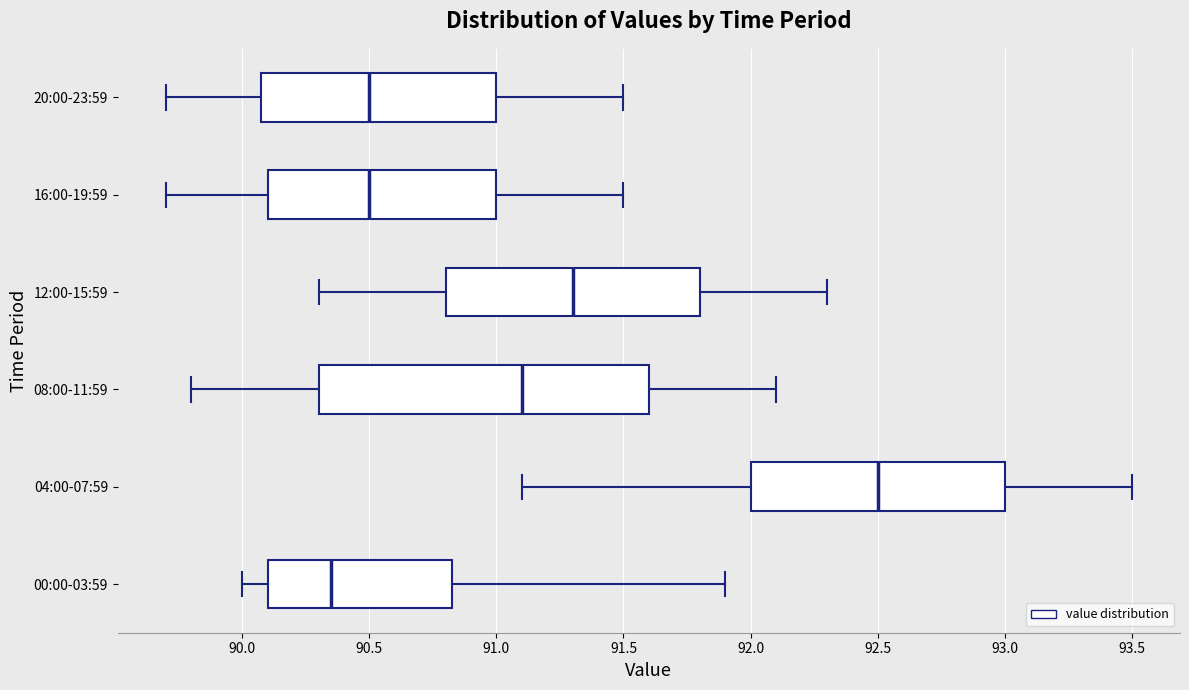

Reading bottom to top, transcribe this box plot: for each box, give where its median line is, the range the box spans, and where its two whiskers end, as read against the x-axis. The values are not printed on the chart, so give them approximately, as read against the axis.

00:00-03:59: median 90.35, box 90.10 to 90.85, whiskers 90.00 to 91.90
04:00-07:59: median 92.50, box 92.00 to 93.00, whiskers 91.10 to 93.50
08:00-11:59: median 91.10, box 90.30 to 91.60, whiskers 89.80 to 92.10
12:00-15:59: median 91.30, box 90.80 to 91.80, whiskers 90.30 to 92.30
16:00-19:59: median 90.50, box 90.10 to 91.00, whiskers 89.70 to 91.50
20:00-23:59: median 90.50, box 90.10 to 91.00, whiskers 89.70 to 91.50